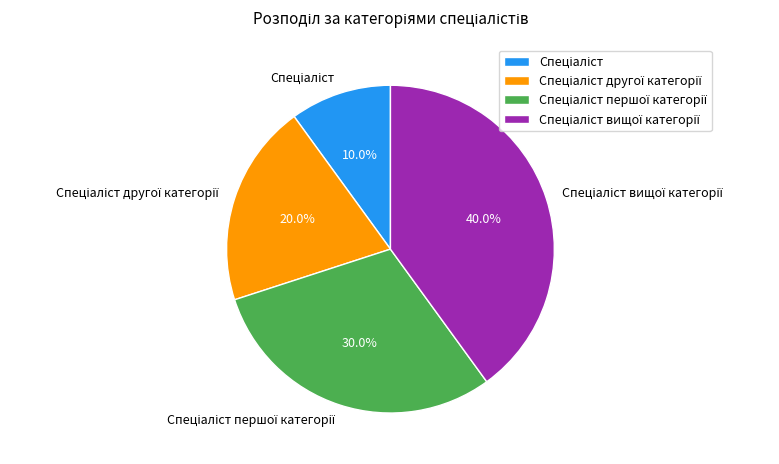

Is there any slice that represents more than half of the pie?

No